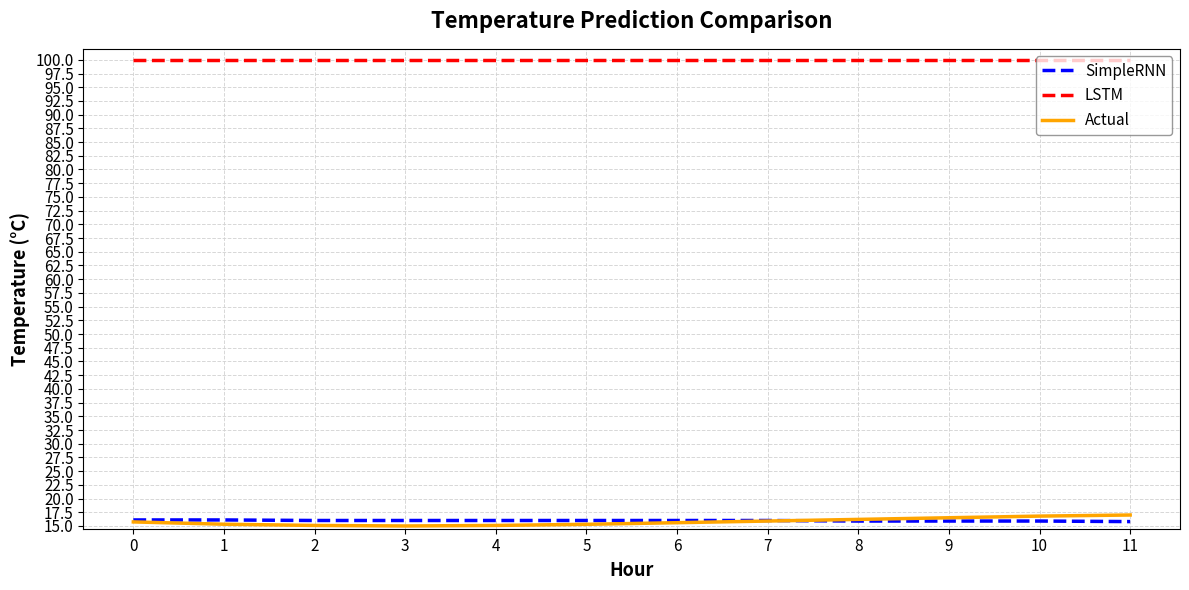

What is the difference between the highest and lowest values at 10?

84.0